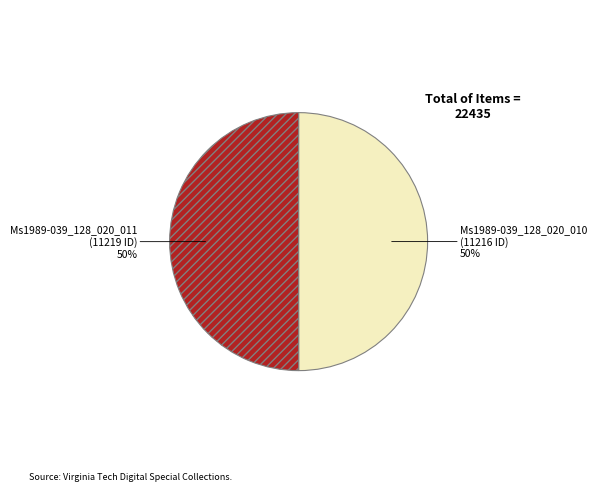

To the nearest percent, what is the average slice percentage?

50%